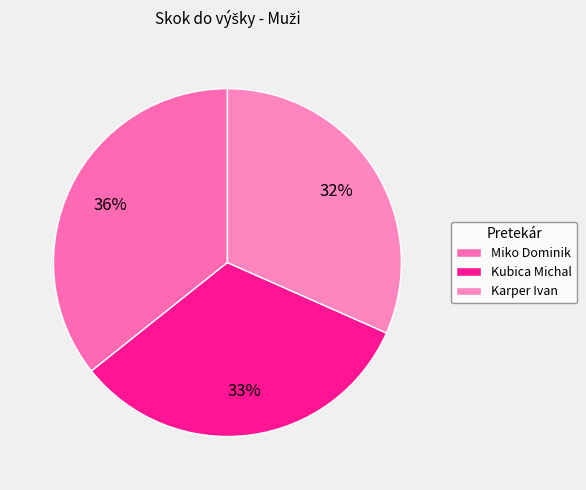

To the nearest percent, what percentage of the pie is Karper Ivan?

32%